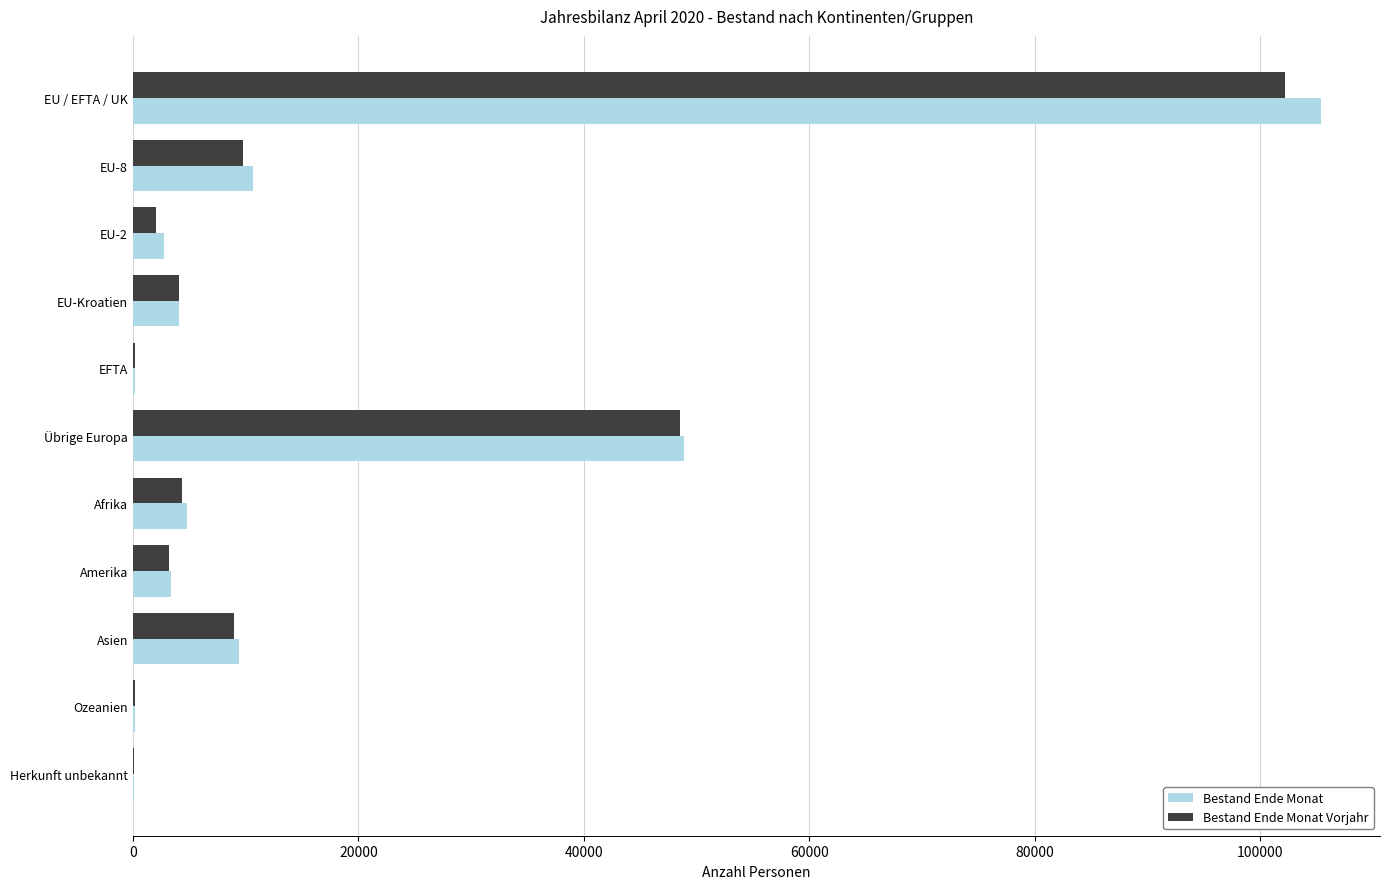

The Bestand Ende Monat Vorjahr series shows 48544 at Übrige Europa. True or false?

True